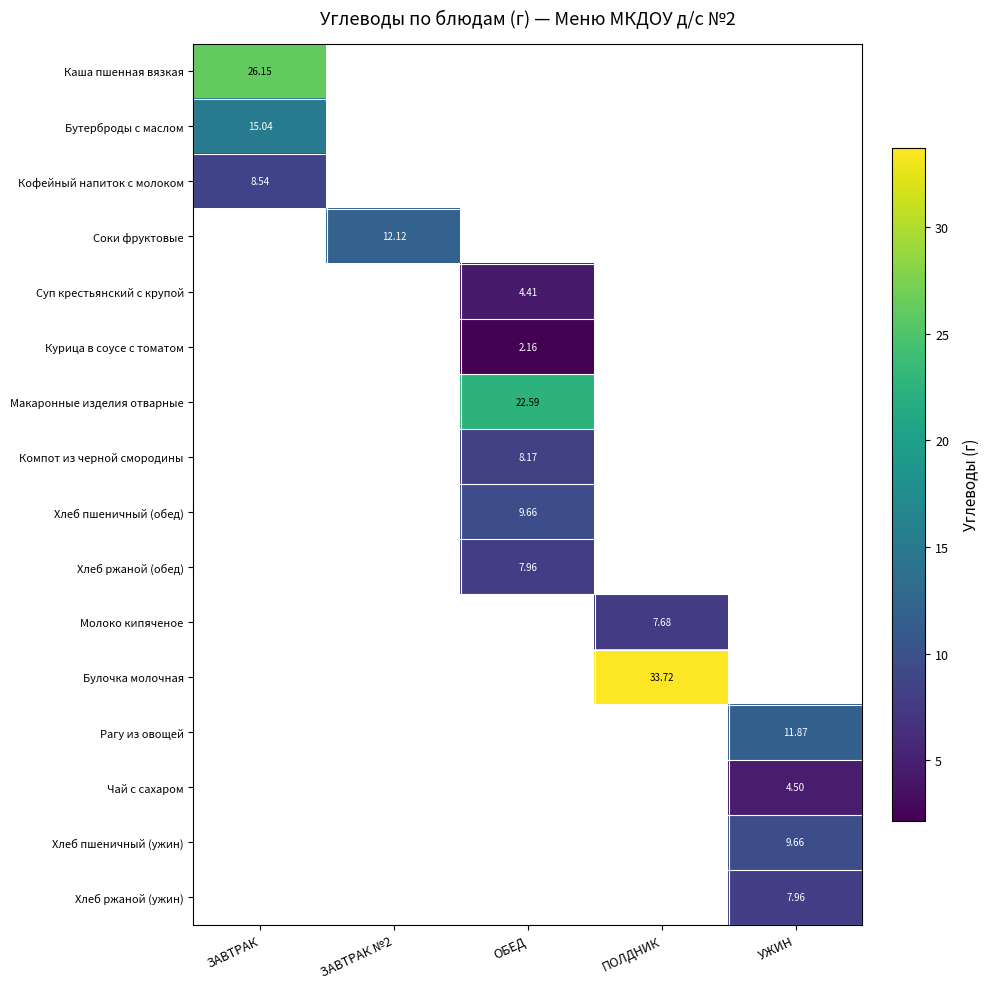

Is the value of Курица в соусе с томатом at ОБЕД greater than the value of Соки фруктовые at ЗАВТРАК №2?

No